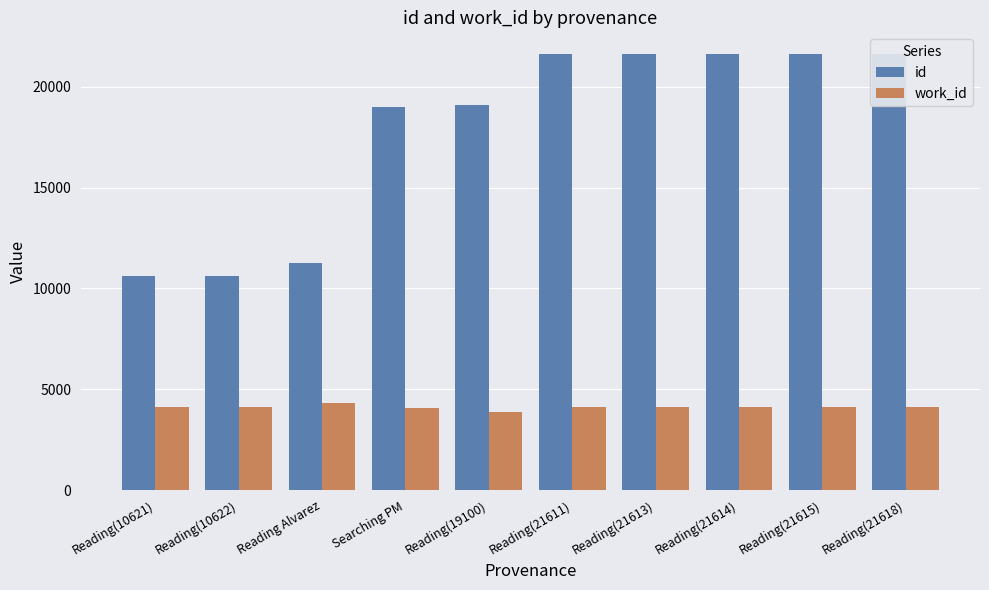

Between Reading(10622) and Reading(10621), which is larger?

Reading(10622)